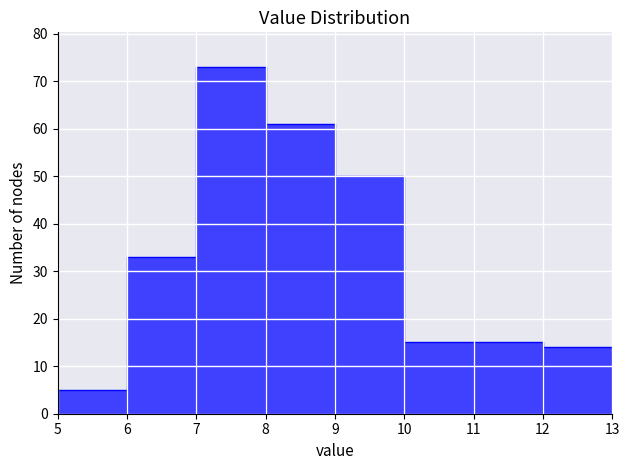

Reading left to right, list every bar in this chart as the range it spans on the x-axis followed by its height. The values are not printed on the chart, so give them approximately, as read against the axis.

5 to 6: 5
6 to 7: 33
7 to 8: 73
8 to 9: 61
9 to 10: 50
10 to 11: 15
11 to 12: 15
12 to 13: 14